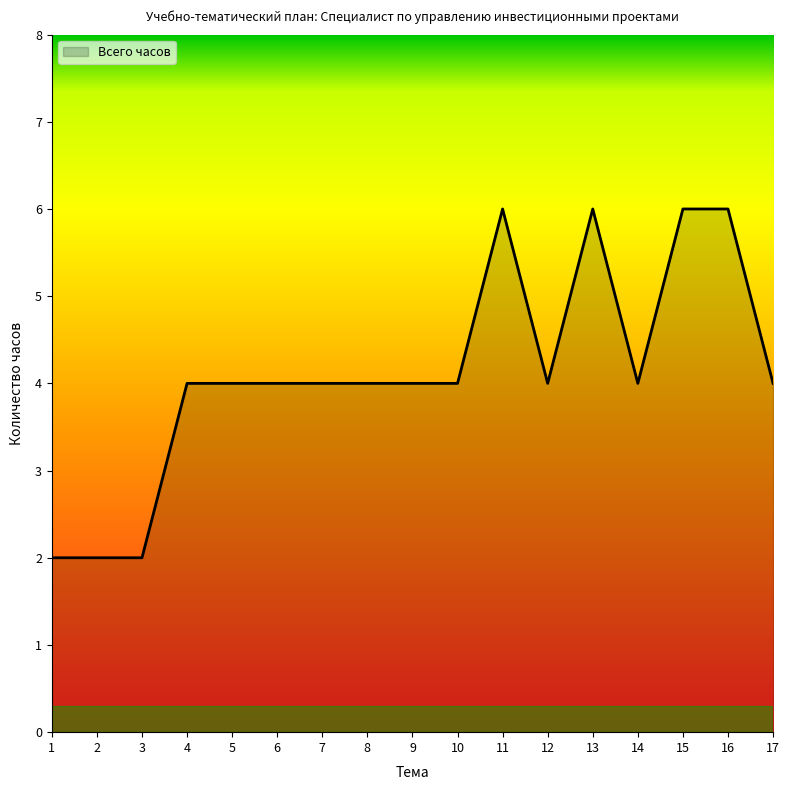

How many categories are shown in the chart?

17